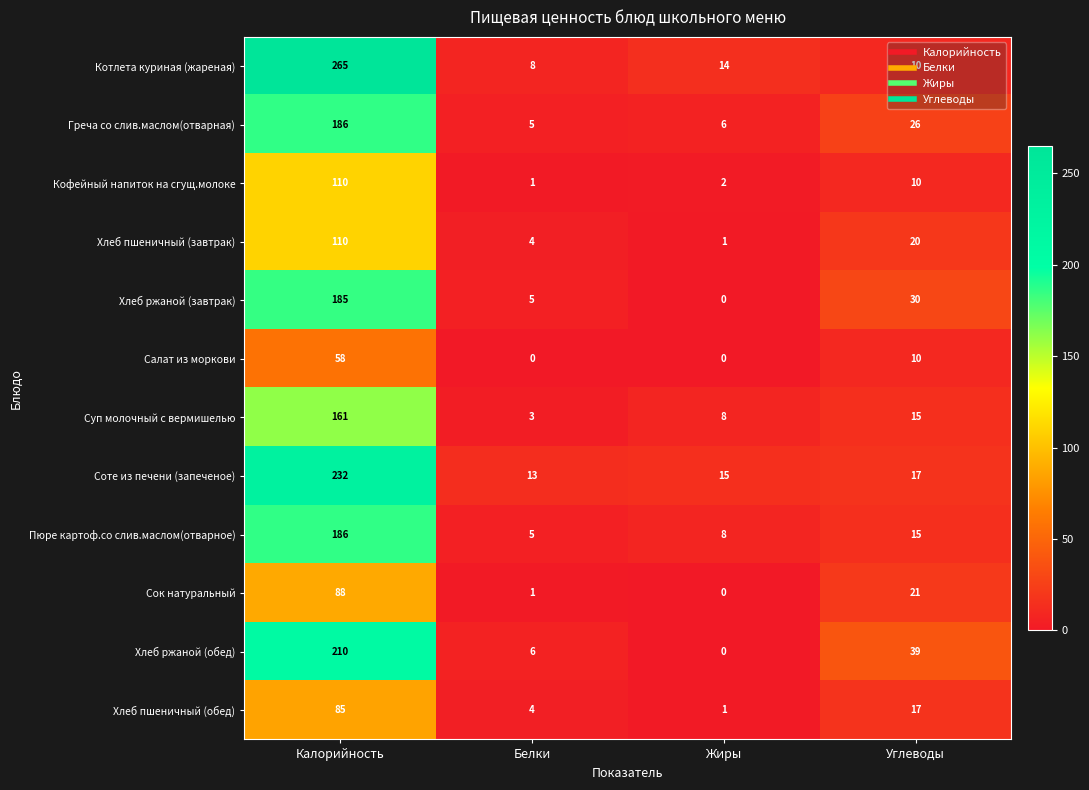

At which label does Суп молочный с вермишелью reach its minimum?

Белки